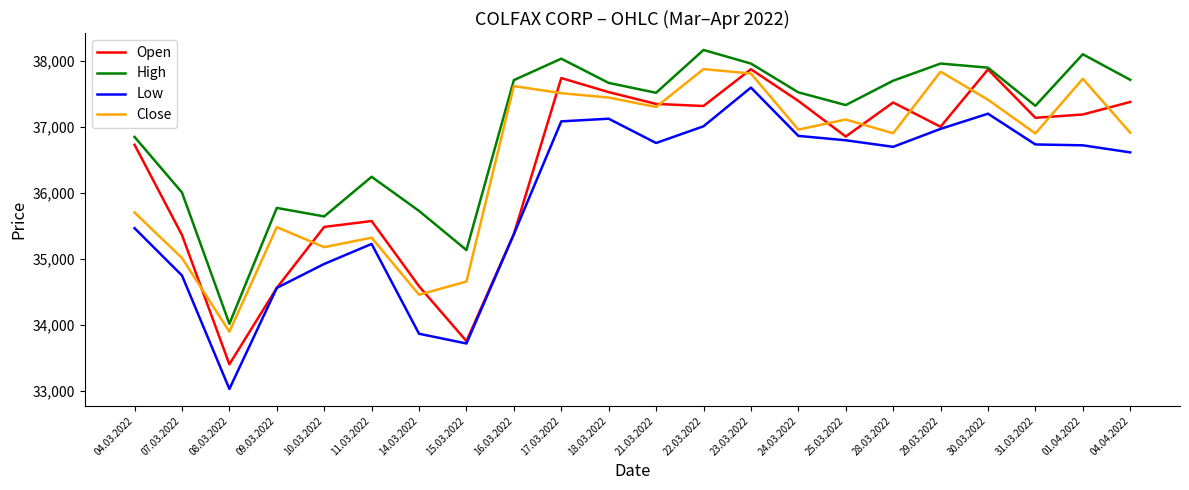

Between 14.03.2022 and 16.03.2022, which series saw the biggest shift?

Close